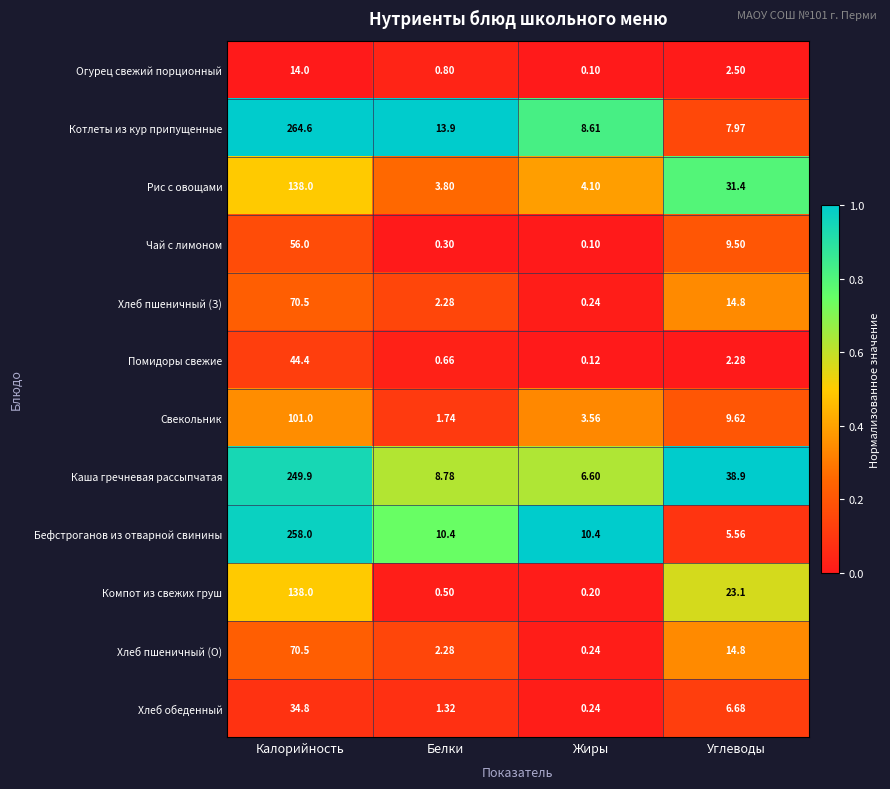

At which category does the chart reach its peak across all series?

Калорийность